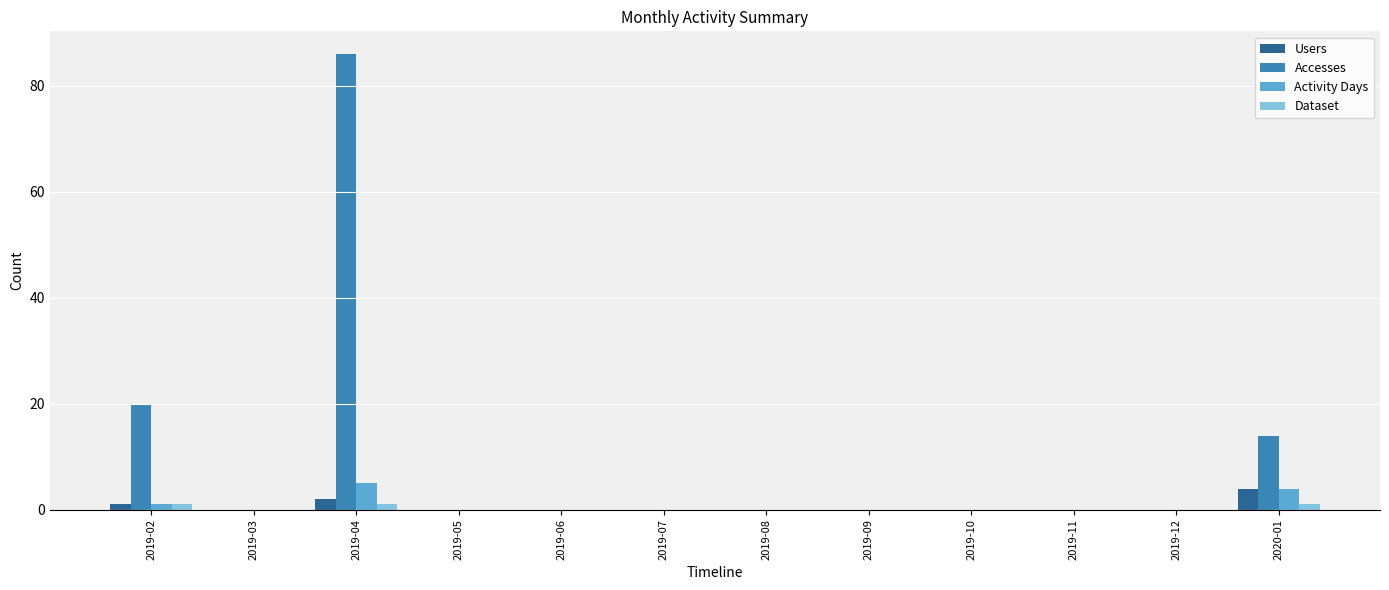

Which category has the highest value across all series?

2019-04